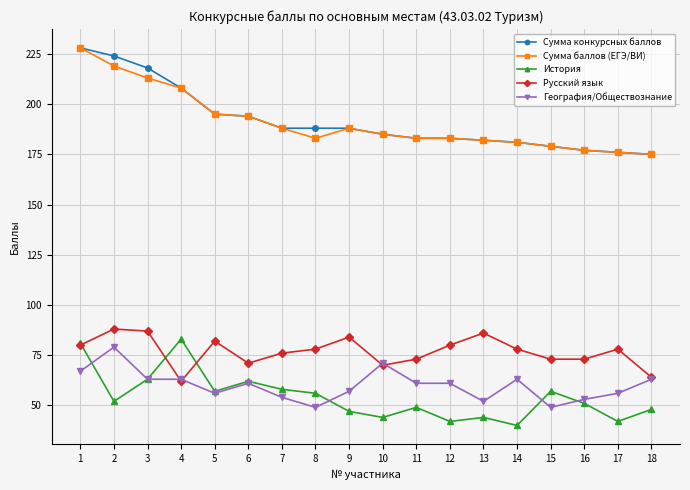

Does the chart have visible grid lines?

Yes